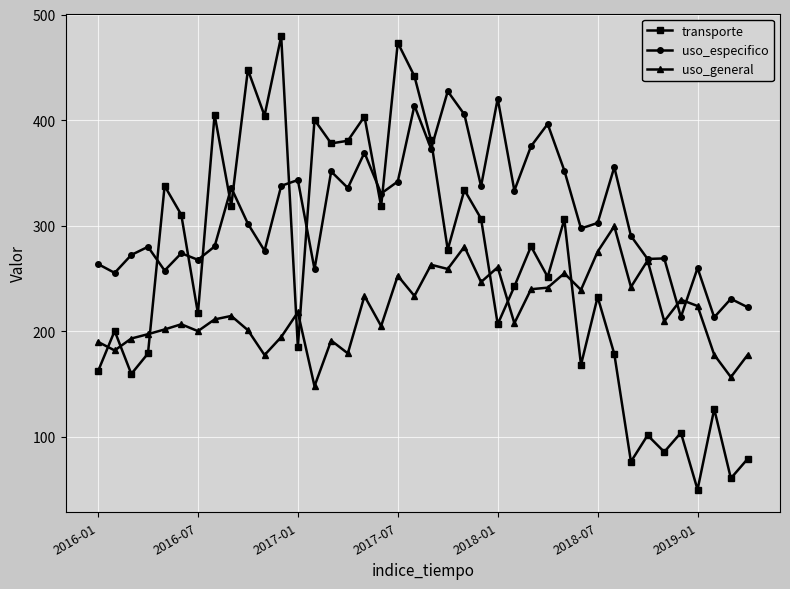

In transporte, how many points are lower than both neighbors (excluding endpoints)?

15